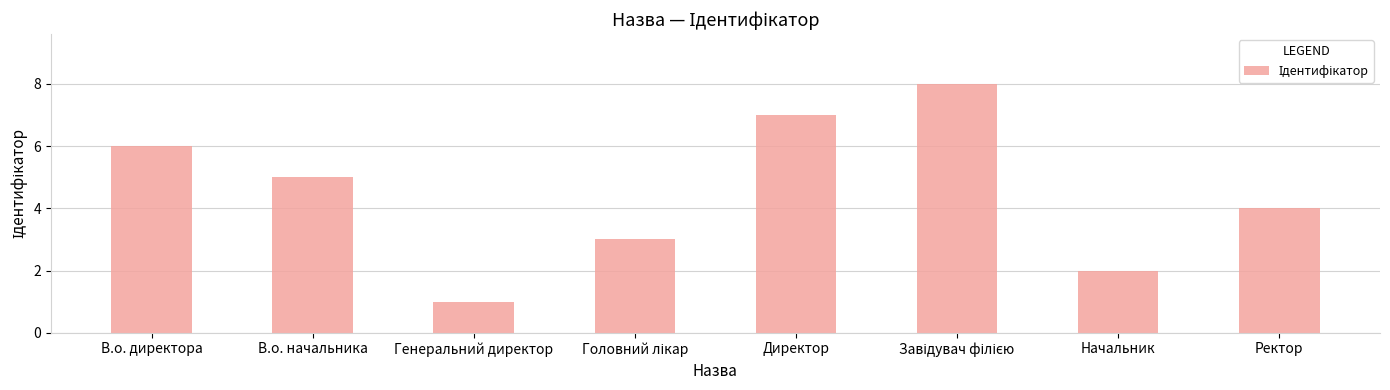

At which label does the data first exceed 5?

В.о. директора